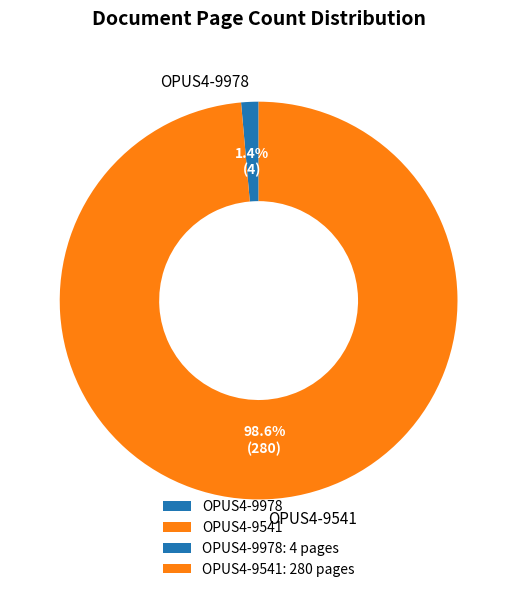

Which category accounts for the majority?

OPUS4-9541